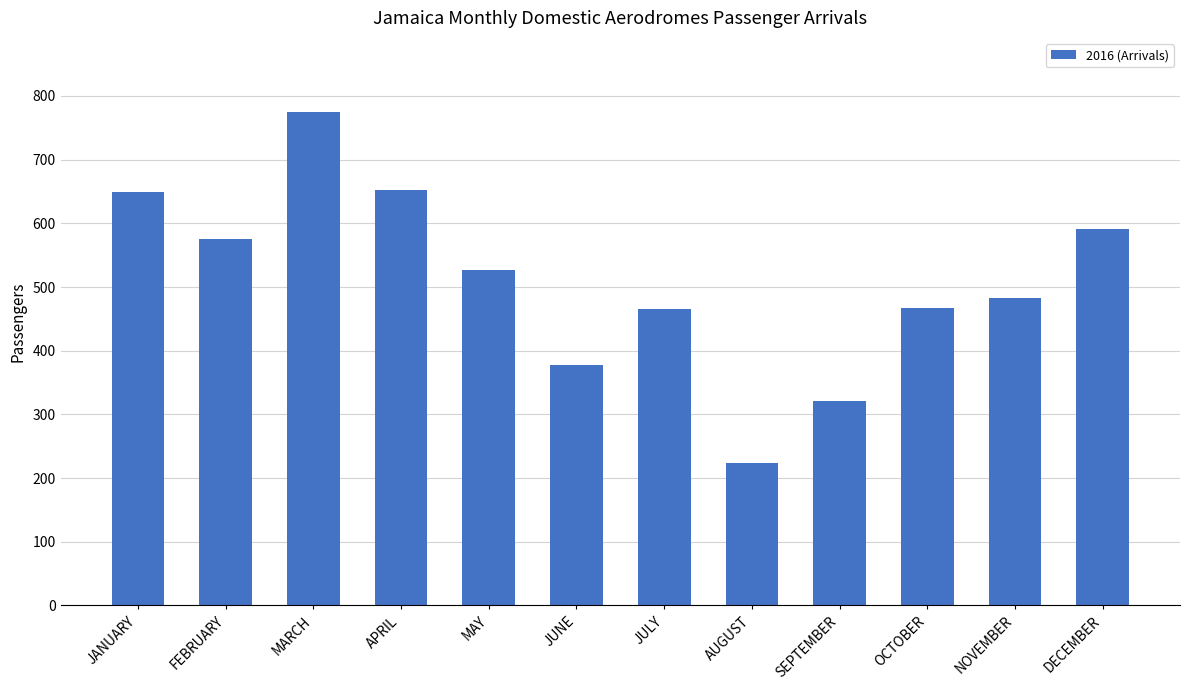

Does the chart contain any negative values?

No